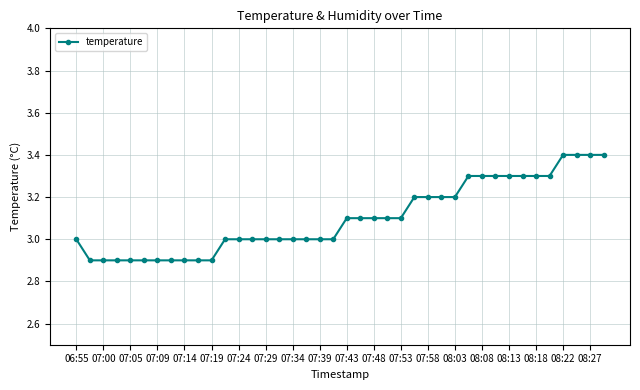

What is the value of the 38th point from the left?

3.4